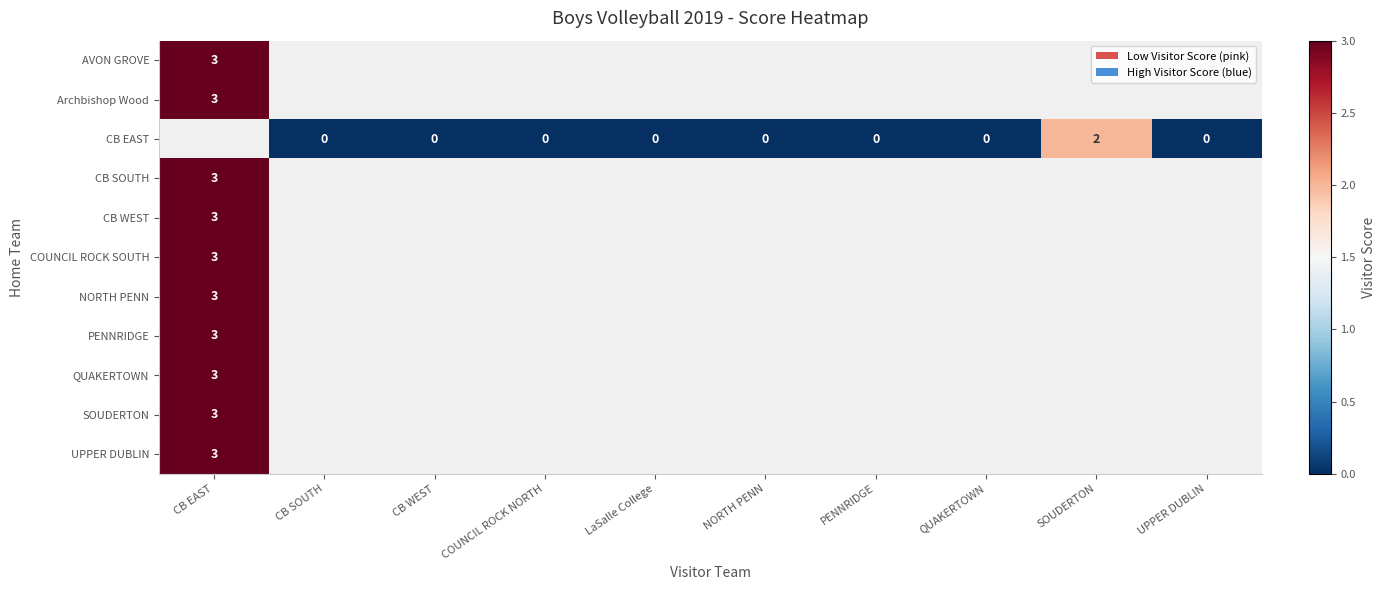

At which category does the chart reach its minimum across all series?

CB SOUTH